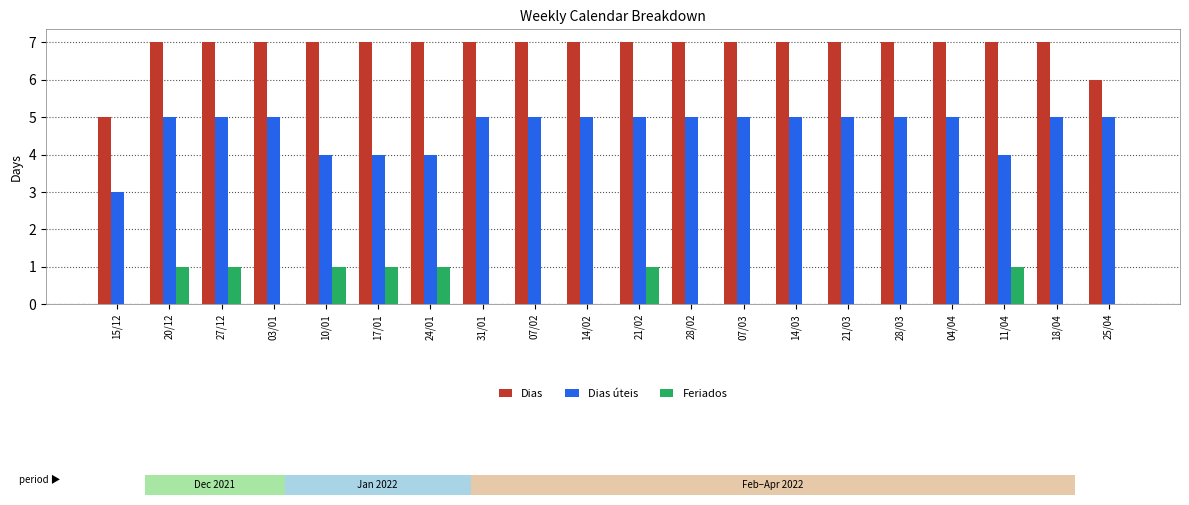

What is the sum of all Dias úteis values?

94